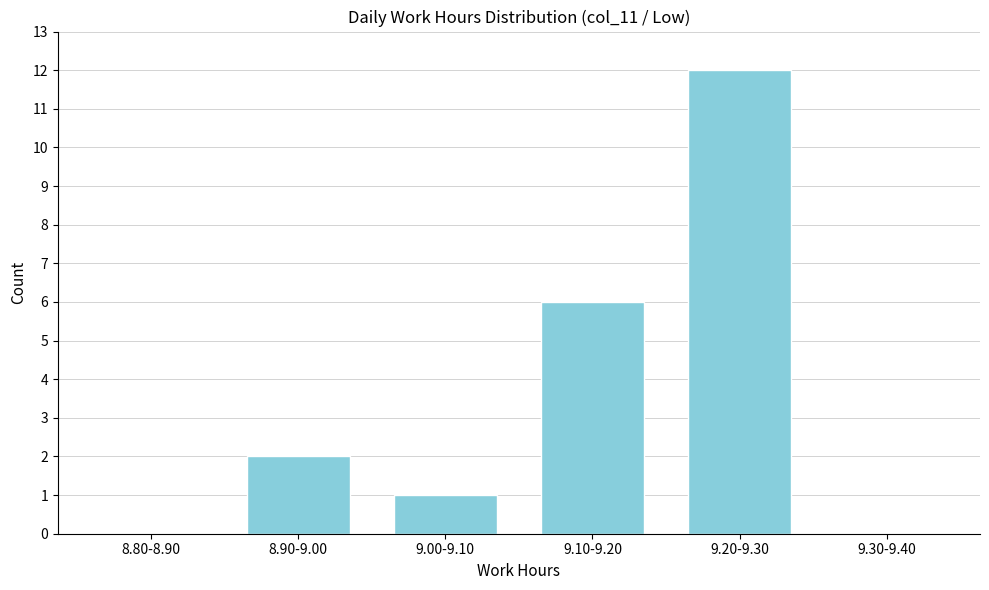

Reading right to left, what are all the values shown in this chart?

9.30-9.40=0	9.20-9.30=12	9.10-9.20=6	9.00-9.10=1	8.90-9.00=2	8.80-8.90=0